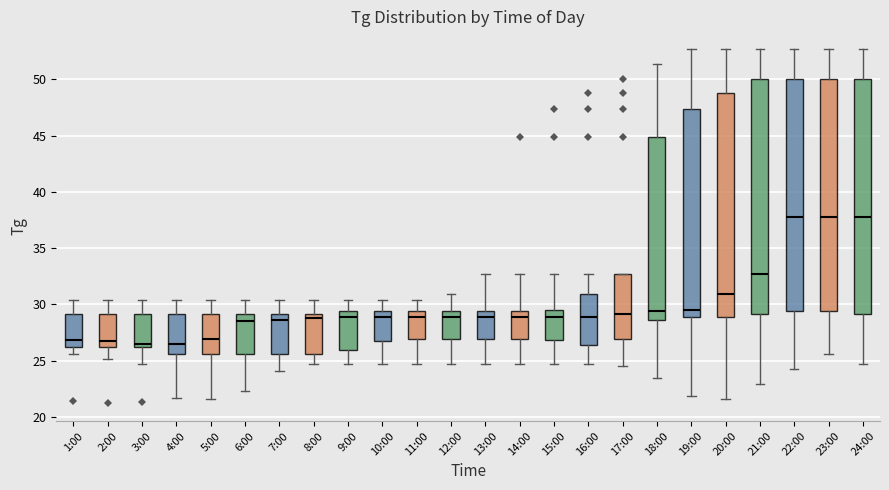

Reading left to right, read every box against the y-axis: the position of its median line, the range the box covers, and the ends of its whiskers. The values are not printed on the chart, so give them approximately, as read against the axis.

1:00: median 27.0, box 26.0 to 29.0, whiskers 25.5 to 30.5
2:00: median 26.5, box 26.0 to 29.0, whiskers 25.0 to 30.5
3:00: median 26.5, box 26.0 to 29.0, whiskers 24.5 to 30.5
4:00: median 26.5, box 25.5 to 29.0, whiskers 21.5 to 30.5
5:00: median 27.0, box 25.5 to 29.0, whiskers 21.5 to 30.5
6:00: median 28.5, box 25.5 to 29.0, whiskers 22.5 to 30.5
7:00: median 28.5, box 25.5 to 29.0, whiskers 24.0 to 30.5
8:00: median 29.0 (just below the box's upper edge), box 25.5 to 29.0, whiskers 24.5 to 30.5
9:00: median 29.0, box 26.0 to 29.5, whiskers 24.5 to 30.5
10:00: median 29.0, box 26.5 to 29.5, whiskers 24.5 to 30.5
11:00: median 29.0, box 27.0 to 29.5, whiskers 24.5 to 30.5
12:00: median 29.0, box 27.0 to 29.5, whiskers 24.5 to 31.0
13:00: median 29.0, box 27.0 to 29.5, whiskers 24.5 to 32.5
14:00: median 29.0, box 27.0 to 29.5, whiskers 24.5 to 32.5
15:00: median 29.0, box 27.0 to 29.5, whiskers 24.5 to 32.5
16:00: median 29.0, box 26.5 to 31.0, whiskers 24.5 to 32.5
17:00: median 29.0, box 27.0 to 32.5, whiskers 24.5 to 32.5
18:00: median 29.5, box 28.5 to 45.0, whiskers 23.5 to 51.5
19:00: median 29.5, box 29.0 to 47.5, whiskers 22.0 to 52.5
20:00: median 31.0, box 29.0 to 49.0, whiskers 21.5 to 52.5
21:00: median 32.5, box 29.0 to 50.0, whiskers 23.0 to 52.5
22:00: median 38.0, box 29.5 to 50.0, whiskers 24.0 to 52.5
23:00: median 38.0, box 29.5 to 50.0, whiskers 25.5 to 52.5
24:00: median 38.0, box 29.0 to 50.0, whiskers 24.5 to 52.5